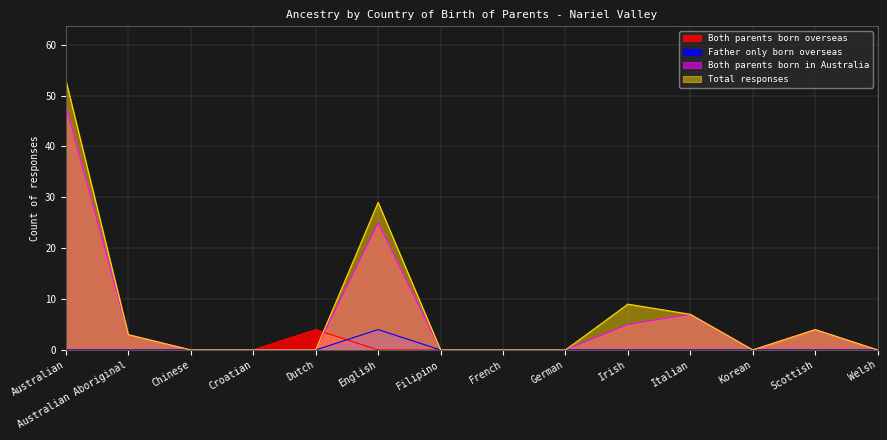

What is the difference between the maximum and minimum values in the Both parents born in Australia series?

48